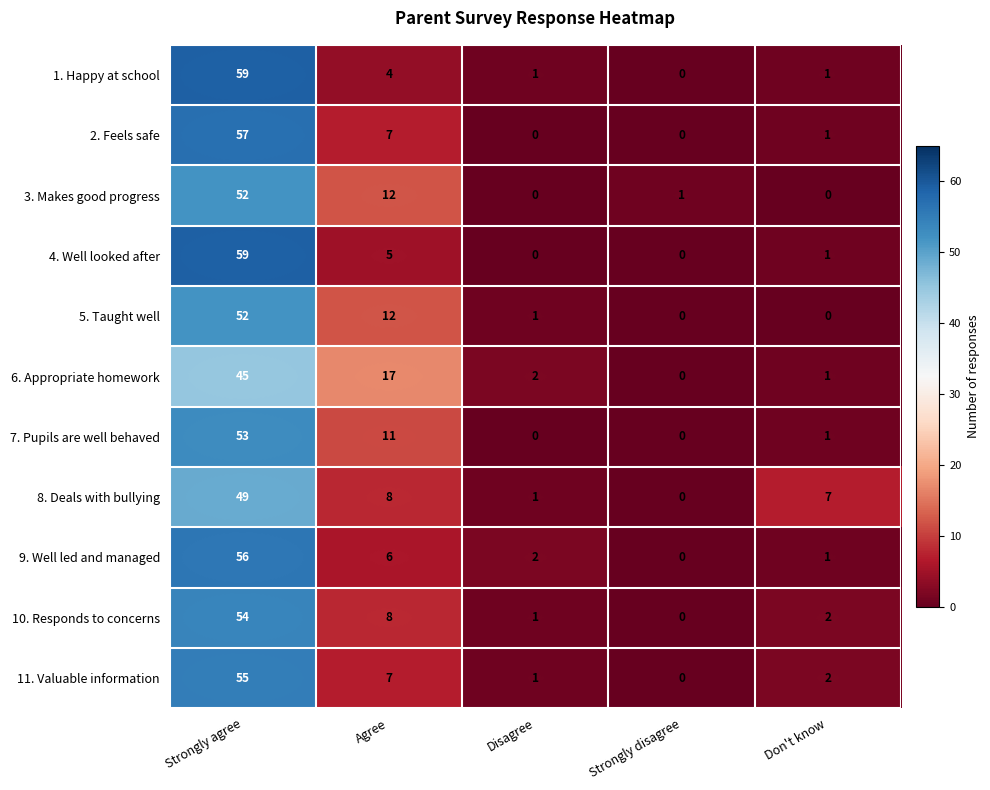

Which category has the lowest value in the 9. Well led and managed series?

Strongly disagree